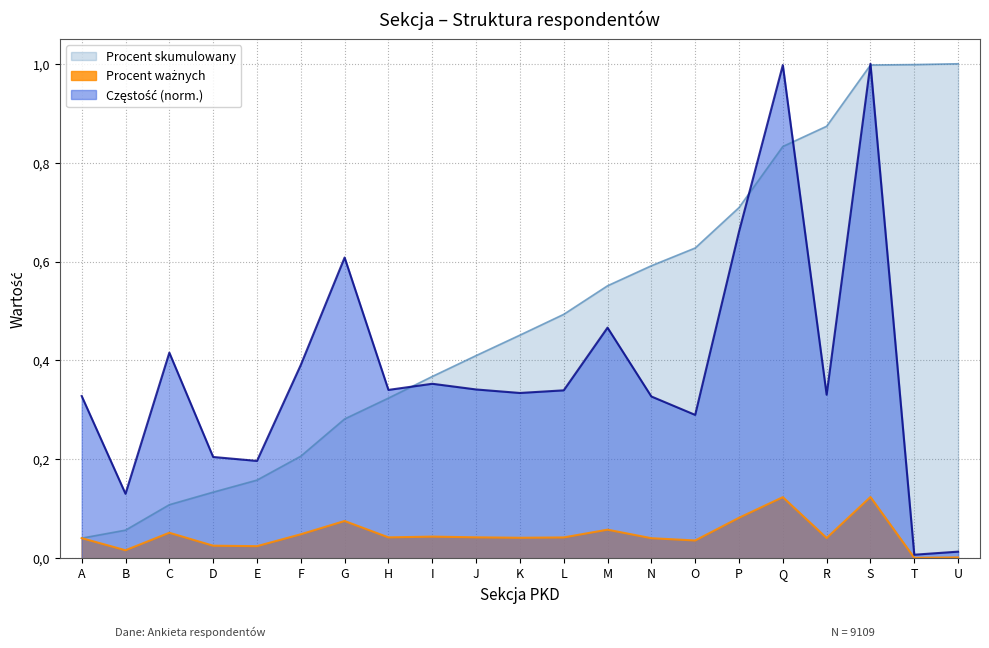

What is the highest value of the Częstość series?

1.0